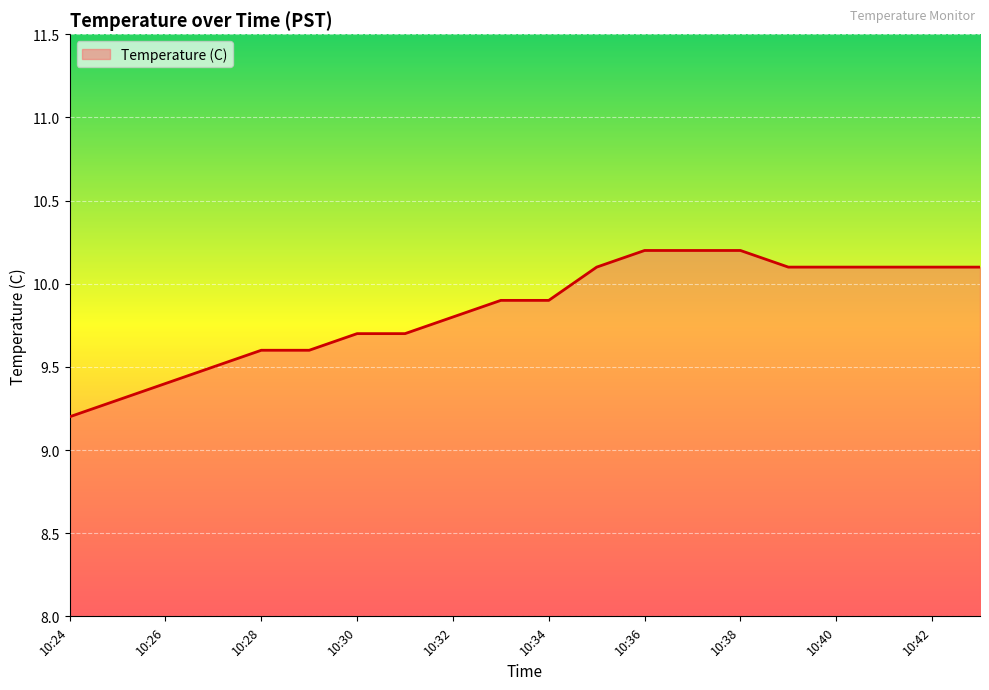

What is the maximum value shown in the chart?

10.2